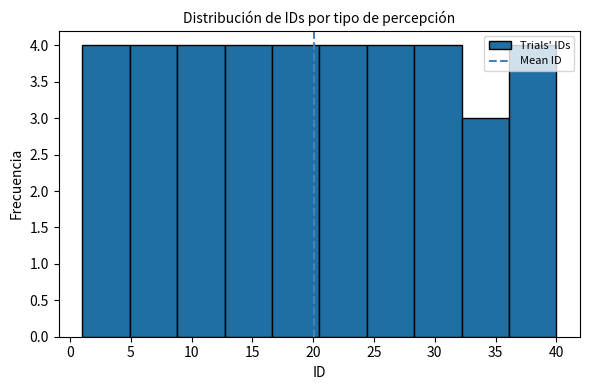

Reading left to right, list every bar in this chart as the range it spans on the x-axis followed by its height. Neither the bar edges nor the heights are printed on the chart, so give them approximately, as read against the axes.

1.0 to 4.9: 4
4.9 to 8.8: 4
8.8 to 12.7: 4
12.7 to 16.6: 4
16.6 to 20.5: 4
20.5 to 24.4: 4
24.4 to 28.3: 4
28.3 to 32.2: 4
32.2 to 36.1: 3
36.1 to 40.0: 4